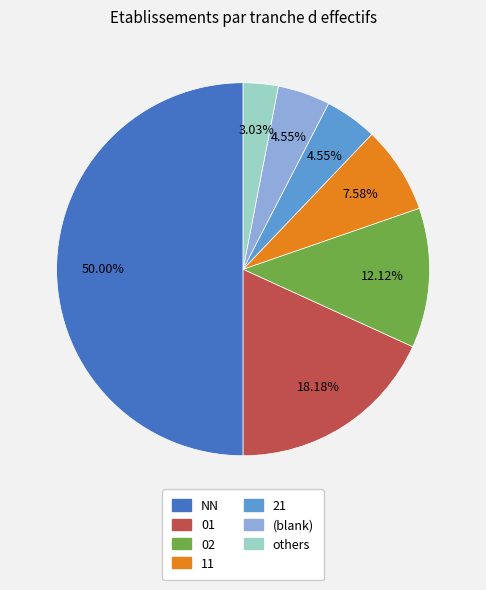

How many slices are in this pie chart?

7